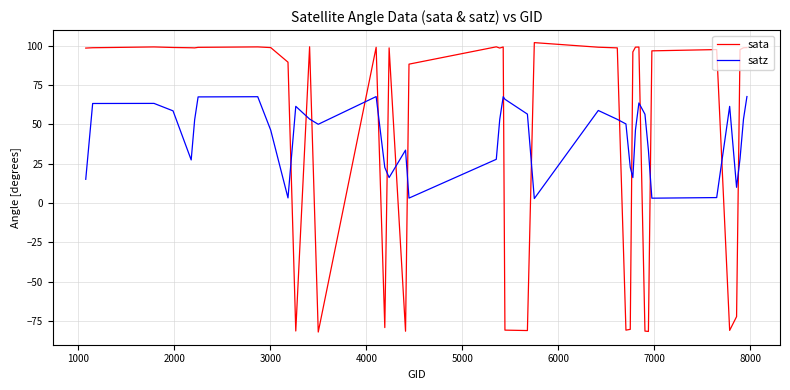

How many values in the satz series are below 52?

20